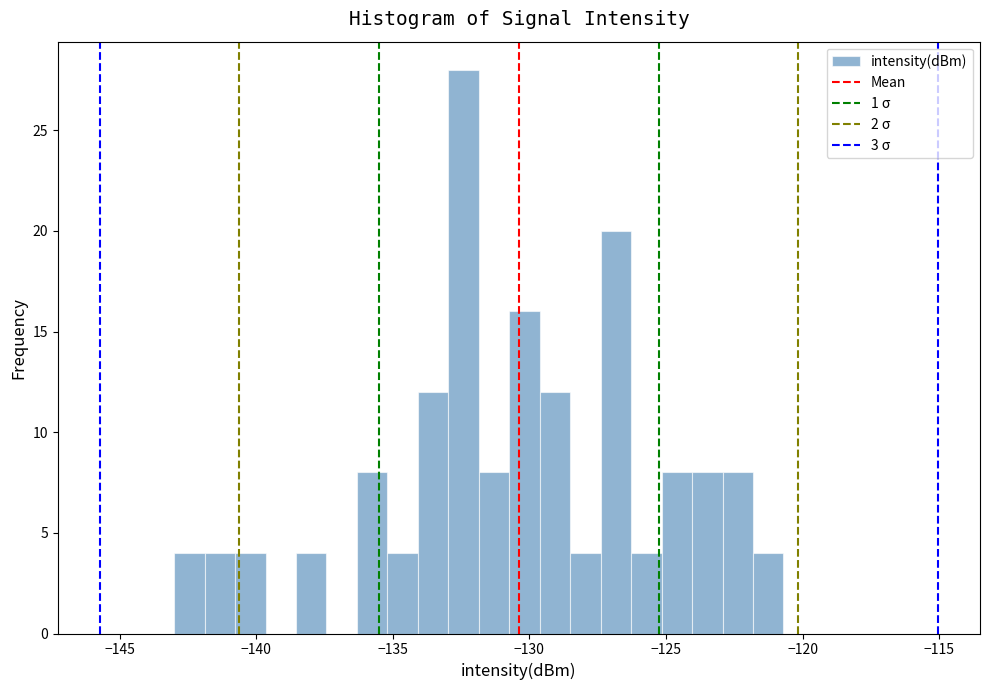

Around what value on the x-axis is the tallest bar? Give the approximate position of its centre, as read against the axis.

-132.5